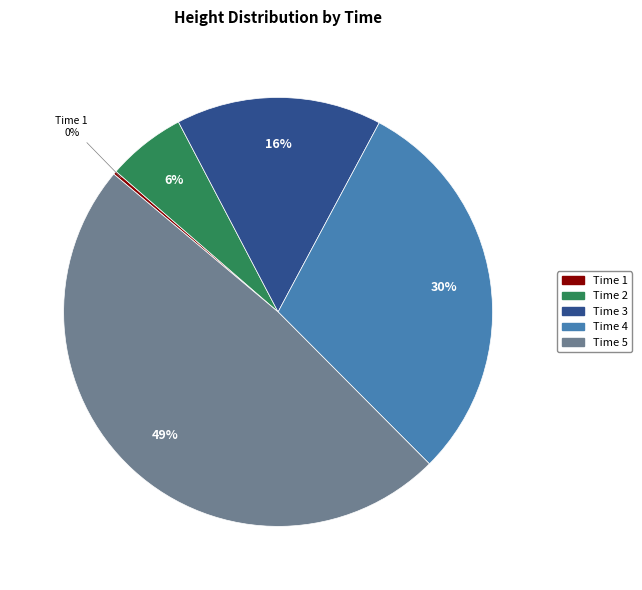

Does any single category account for the majority?

No